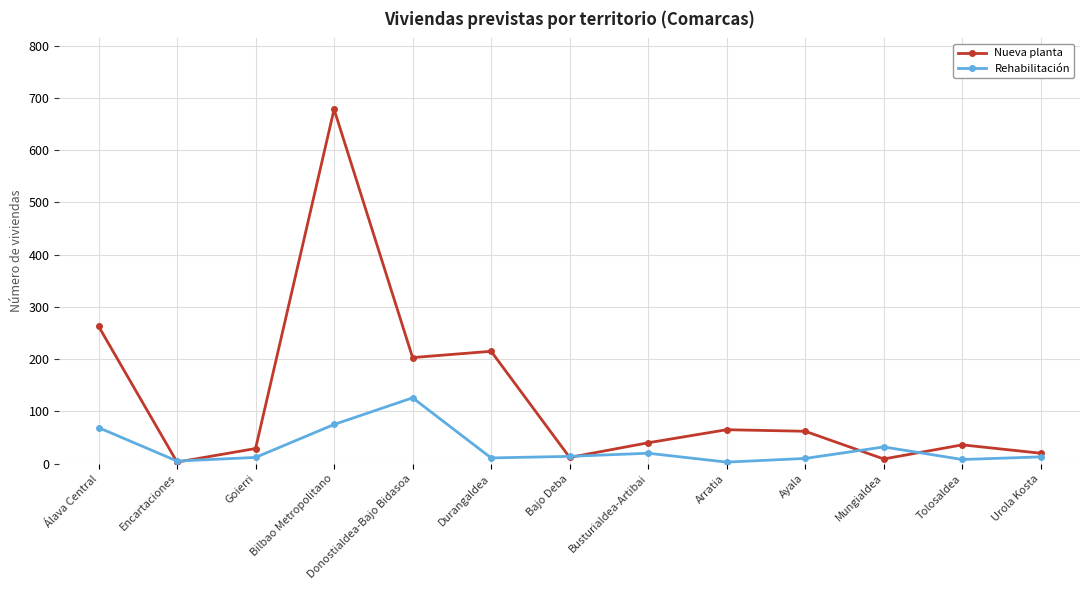

Count the number of categories in the chart.

13